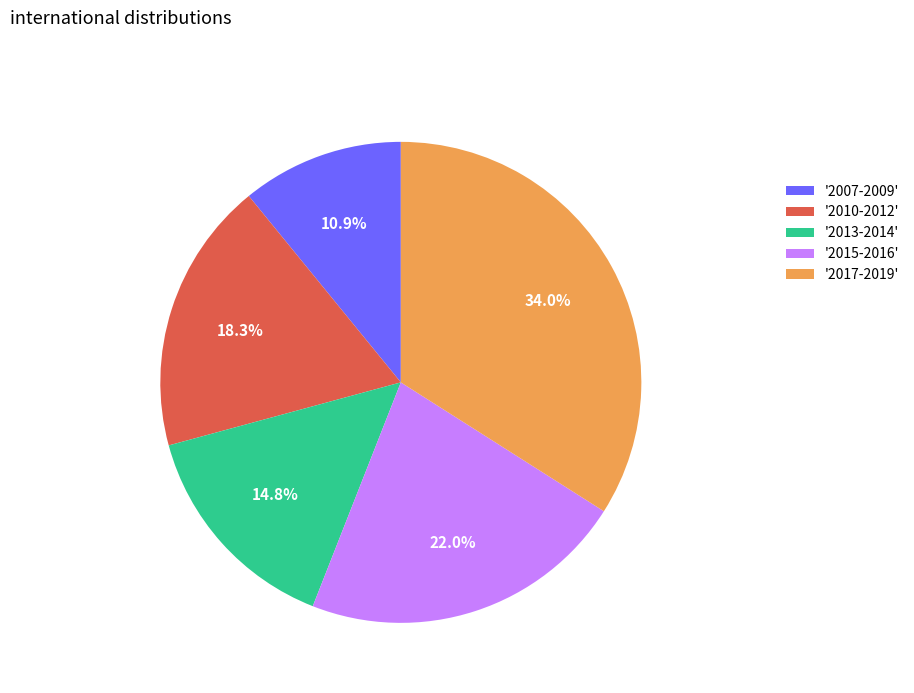

What is the total percentage of '2007-2009' and '2013-2014'?

25.7%